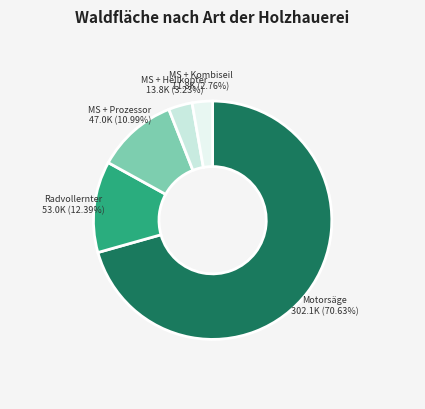

Count the number of slices in the pie.

5